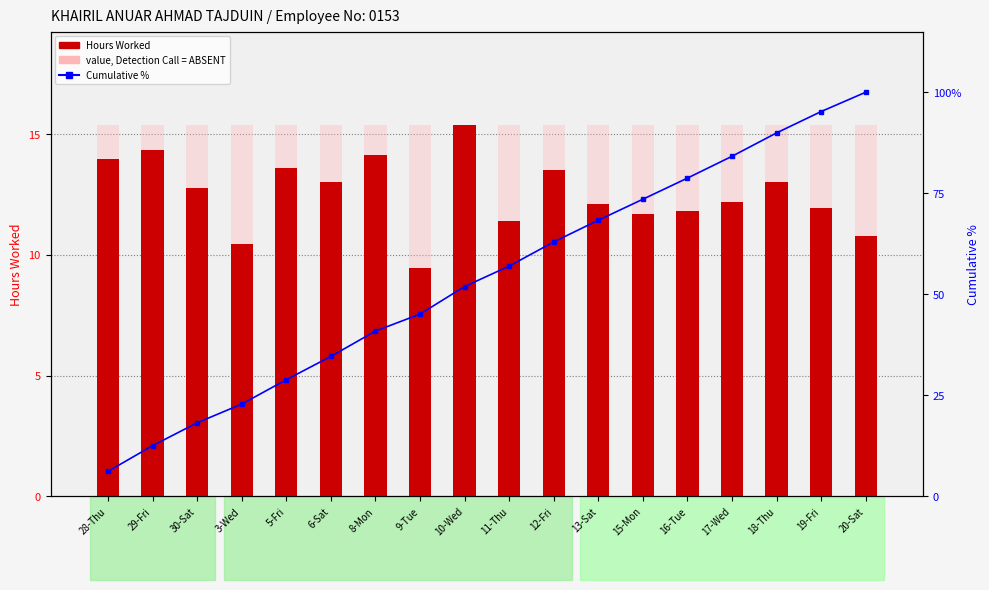

Are the bars horizontal?

No